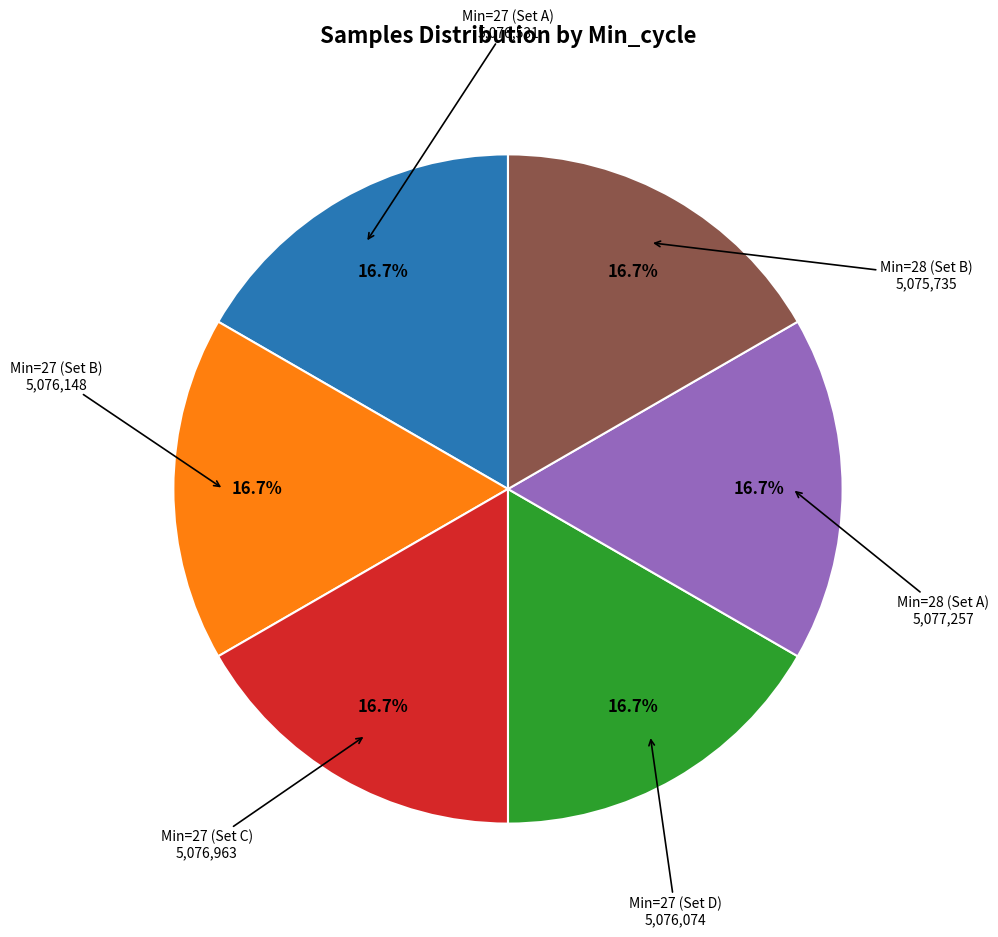

How many slices are in this pie chart?

6